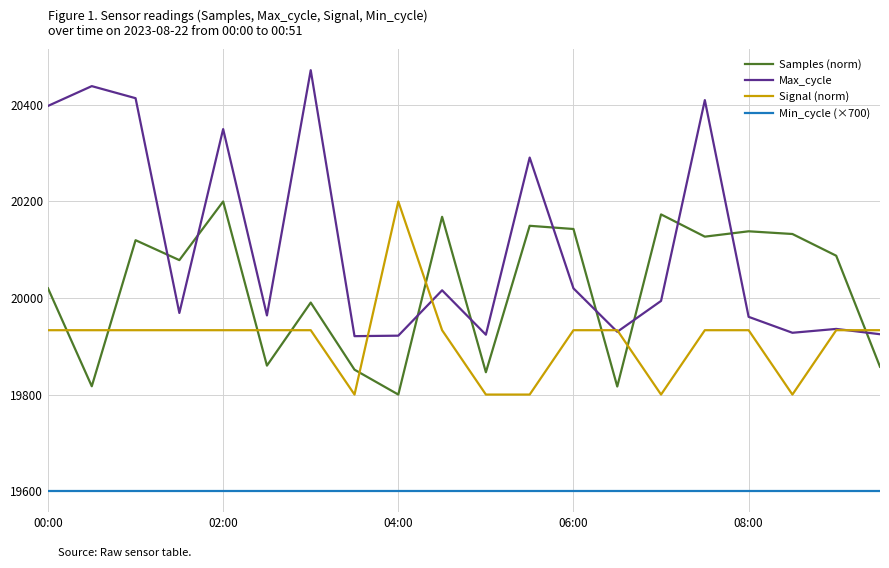

Which series has the largest range (max minus min)?

Max_cycle